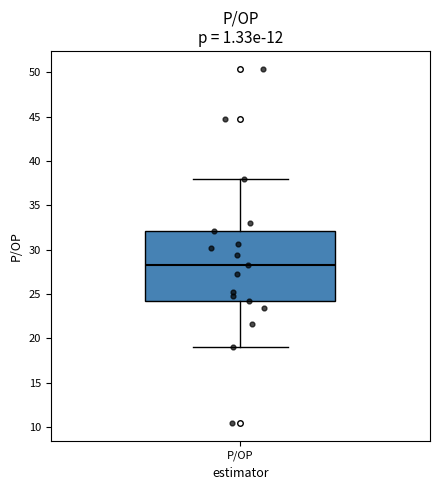

Where does the lower whisker of the box for P/OP end on the y-axis? The values are not printed on the chart, so give them approximately, as read against the axis.

19.0